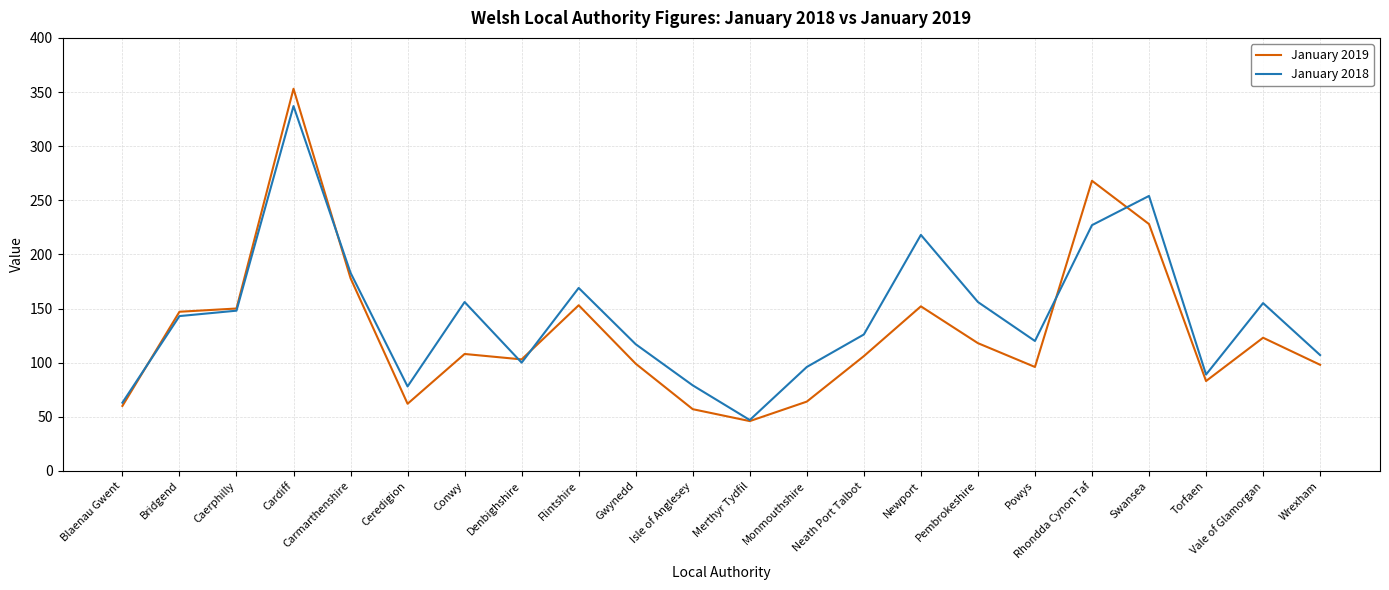

True or false: January 2019 has a value of 99 at Gwynedd.

True